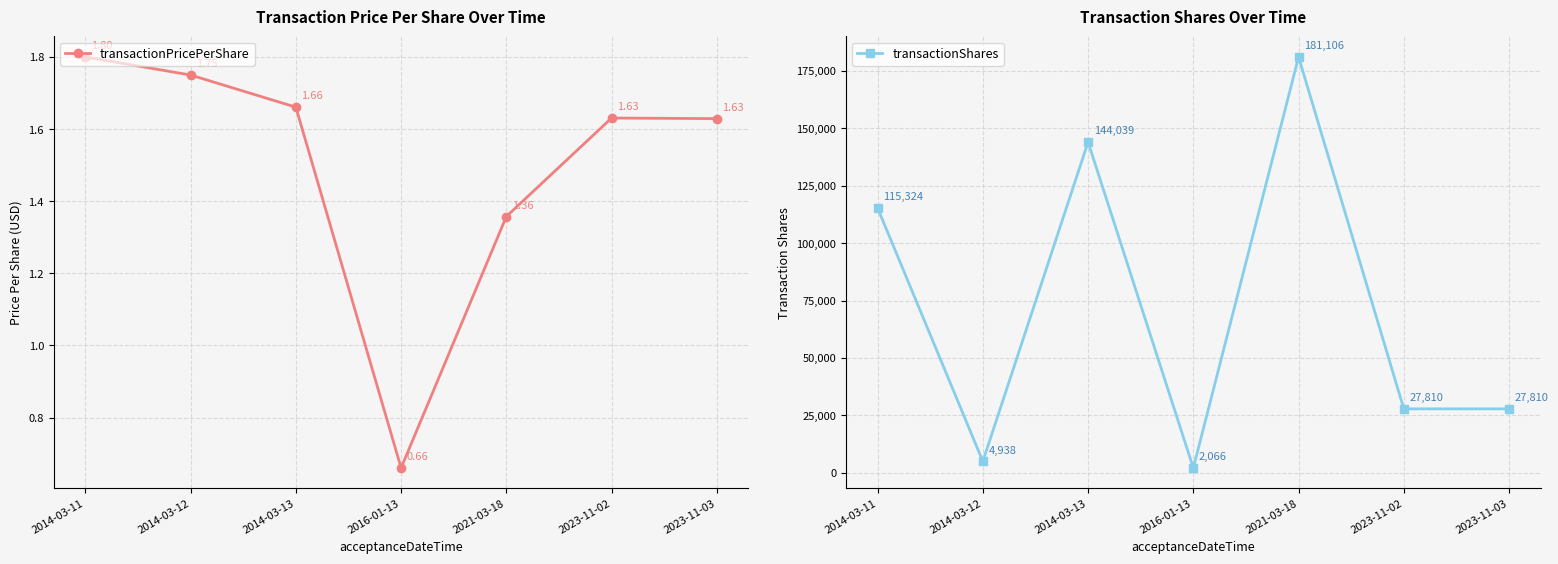

List the series in order of their peak value, highest first.

transactionShares, transactionPricePerShare